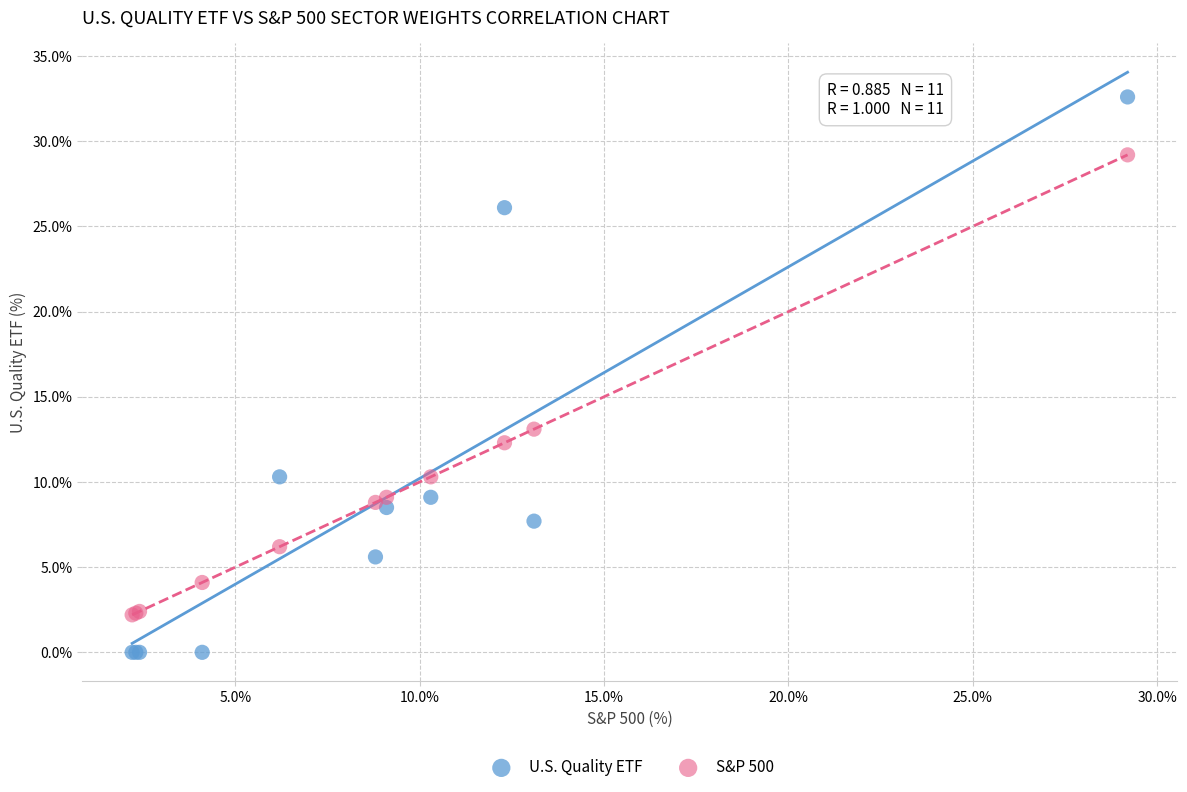

Which series has the largest Y range (max minus min)?

U.S. Quality ETF